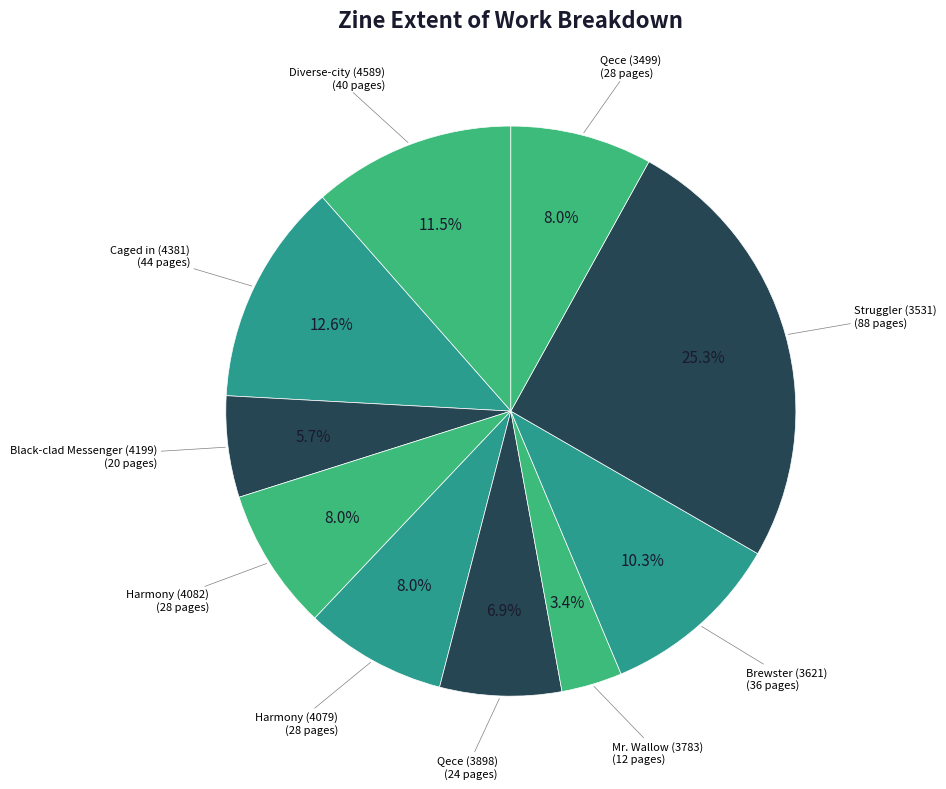

How many slices are in this pie chart?

10